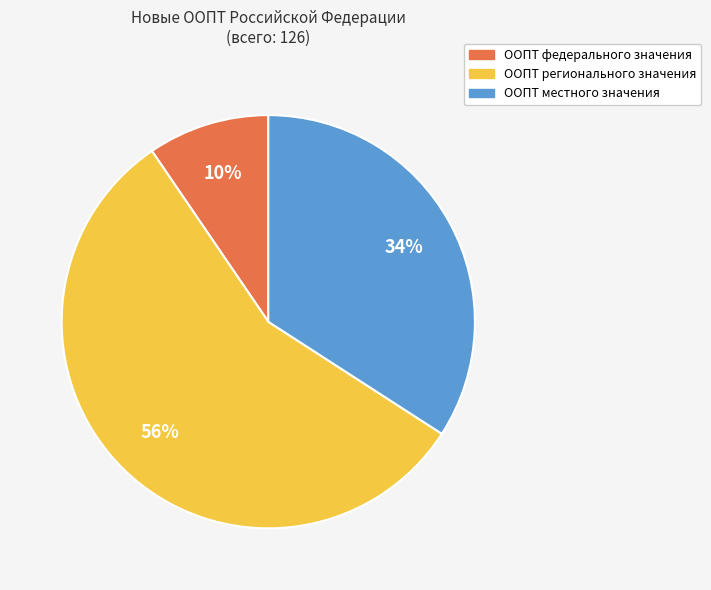

Which category has the smallest portion of the pie?

ООПТ федерального значения